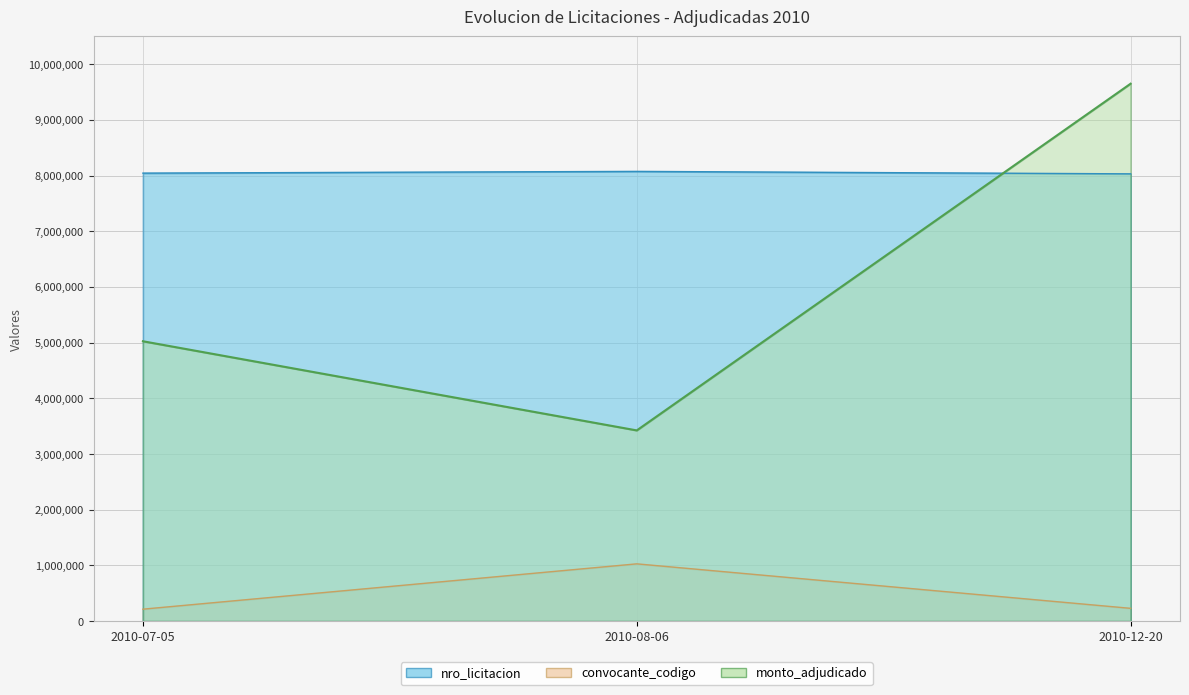

What is the difference between the second highest and minimum values in the nro_licitacion series?

13000